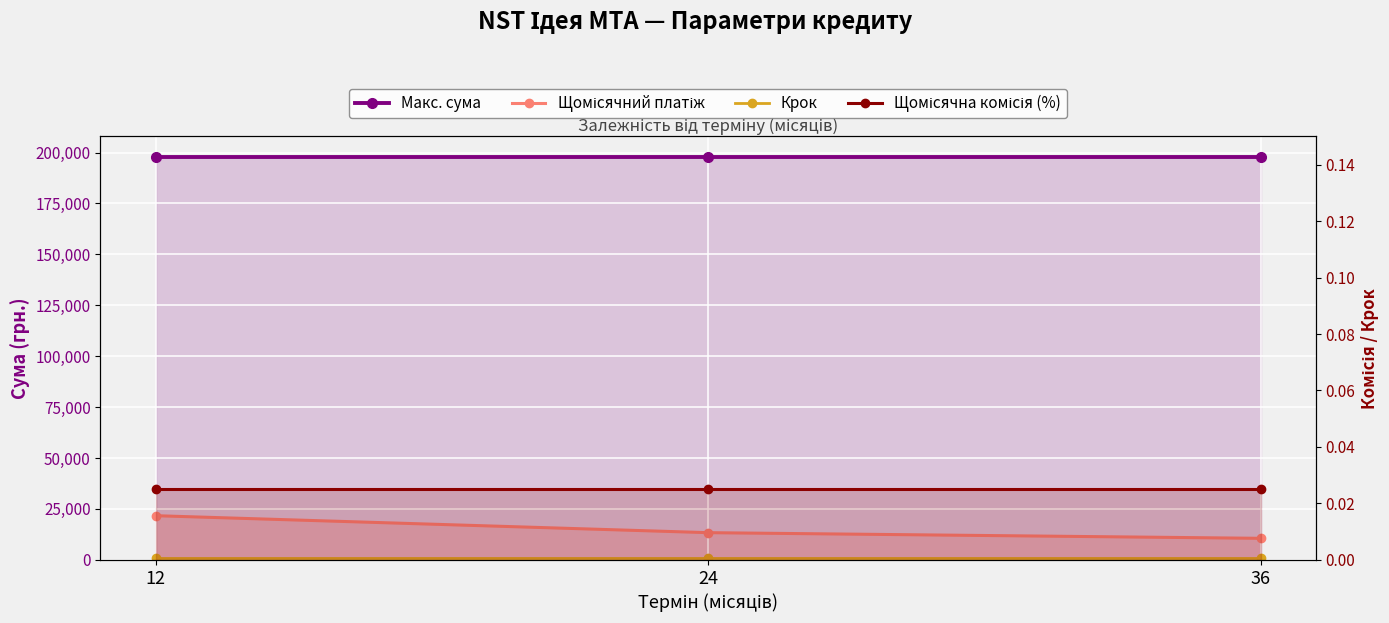

At 24, list the series in order from largest to smallest.

Макс. сума, Щомісячний платіж, Крок, Щомісячна комісія (%)